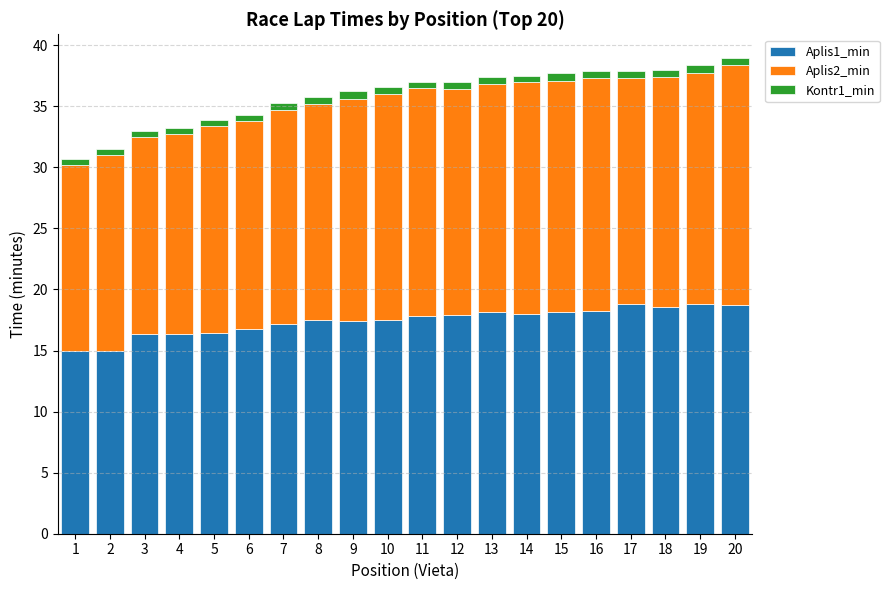

The Aplis1_min series shows 27.2 at 6. True or false?

False